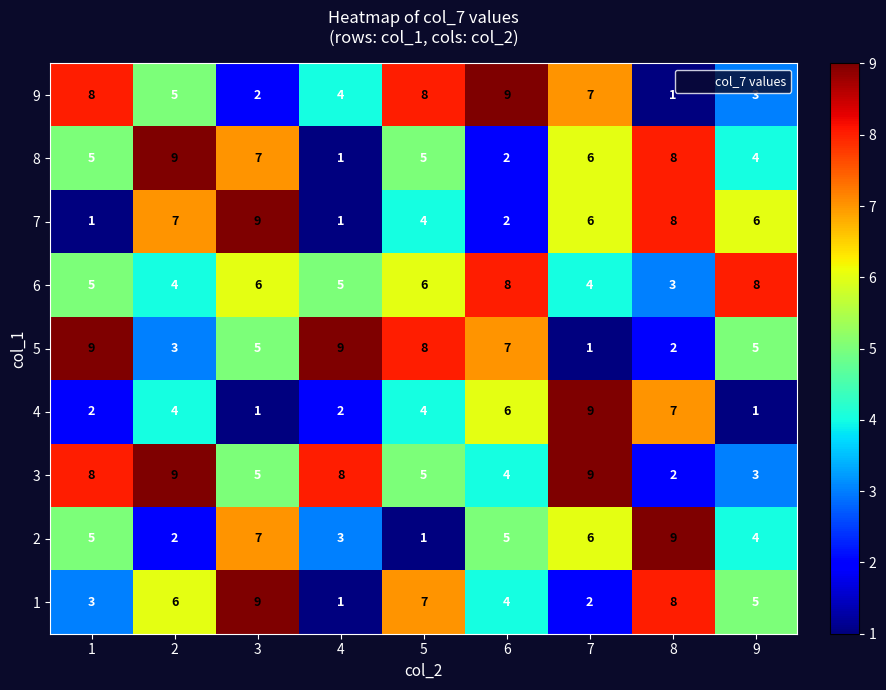

What is the maximum value for 4?

9